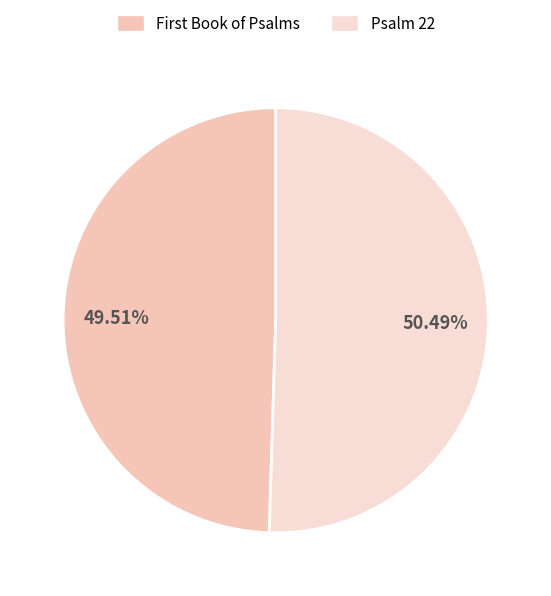

Count the number of slices in the pie.

2